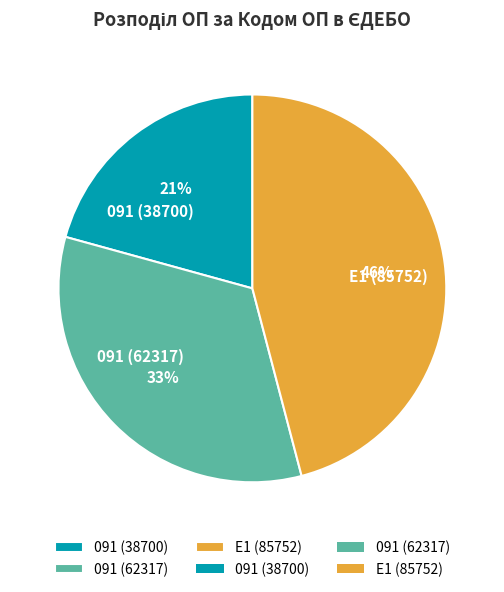

To the nearest percent, what percentage of the pie is 091 (62317)?

33%